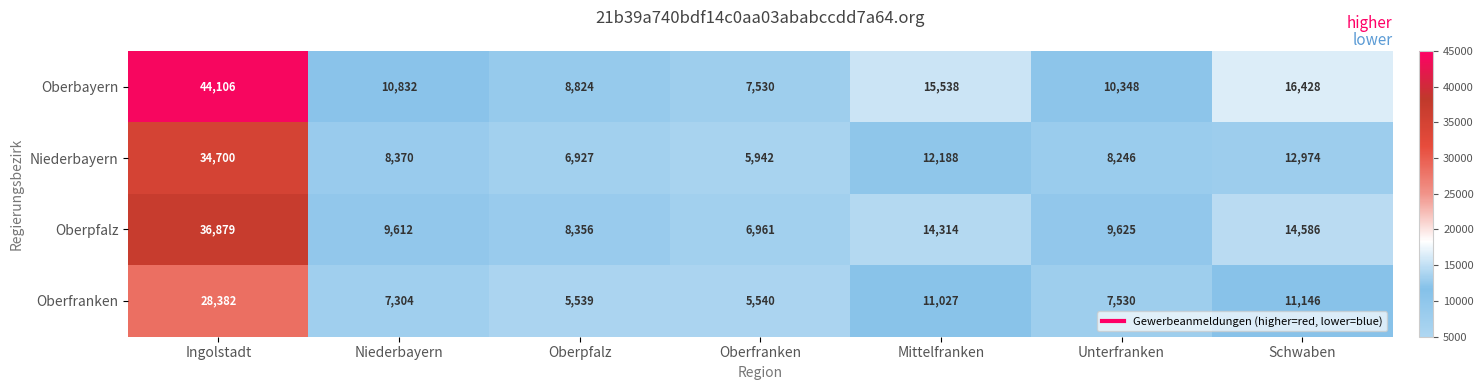

Which series changed the most between Niederbayern and Oberfranken?

Oberbayern